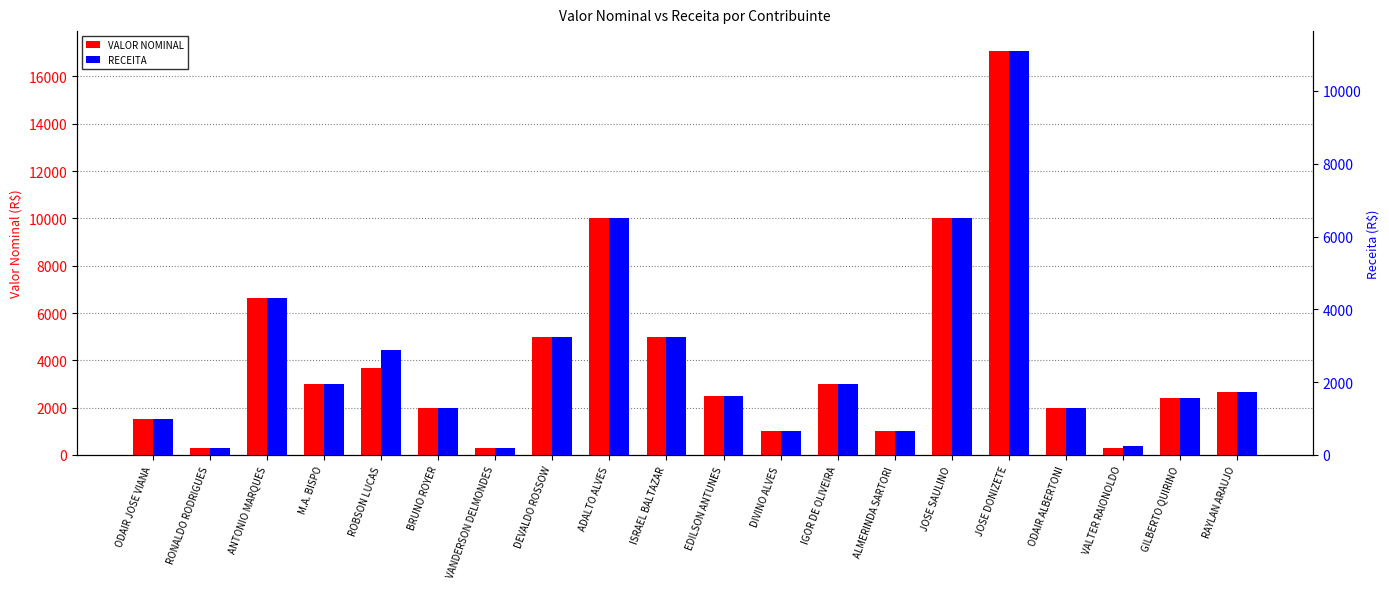

Reading left to right, transcribe all the data shown in this chart.

VALOR NOMINAL: ODAIR JOSE VIANA=1500.0	RONALDO RODRIGUES=300.0	ANTONIO MARQUES=6618.0	M.A. BISPO=3000.0	ROBSON LUCAS=3690.0	BRUNO ROYER=2000.0	VANDERSON DELMONDES=300.0	DEVALDO ROSSOW=5000.0	ADALTO ALVES=10000.0	ISRAEL BALTAZAR=5000.0	EDILSON ANTUNES=2500.0	DIVINO ALVES=1000.0	IGOR DE OLIVEIRA=3000.0	ALMERINDA SARTORI=1000.0	JOSE SAULINO=10000.0	JOSE DONIZETE=17062.2	ODAIR ALBERTONI=1977.0	VALTER RAIONOLDO=304.6	GILBERTO QUIRINO=2400.0	RAYLAN ARAUJO=2661.0
RECEITA: ODAIR JOSE VIANA=975.0	RONALDO RODRIGUES=195.0	ANTONIO MARQUES=4301.7	M.A. BISPO=1950.0	ROBSON LUCAS=2878.8	BRUNO ROYER=1300.0	VANDERSON DELMONDES=195.0	DEVALDO ROSSOW=3250.0	ADALTO ALVES=6500.0	ISRAEL BALTAZAR=3250.0	EDILSON ANTUNES=1625.0	DIVINO ALVES=650.0	IGOR DE OLIVEIRA=1950.0	ALMERINDA SARTORI=650.0	JOSE SAULINO=6500.0	JOSE DONIZETE=11090.4	ODAIR ALBERTONI=1285.0	VALTER RAIONOLDO=240.7	GILBERTO QUIRINO=1560.0	RAYLAN ARAUJO=1729.7